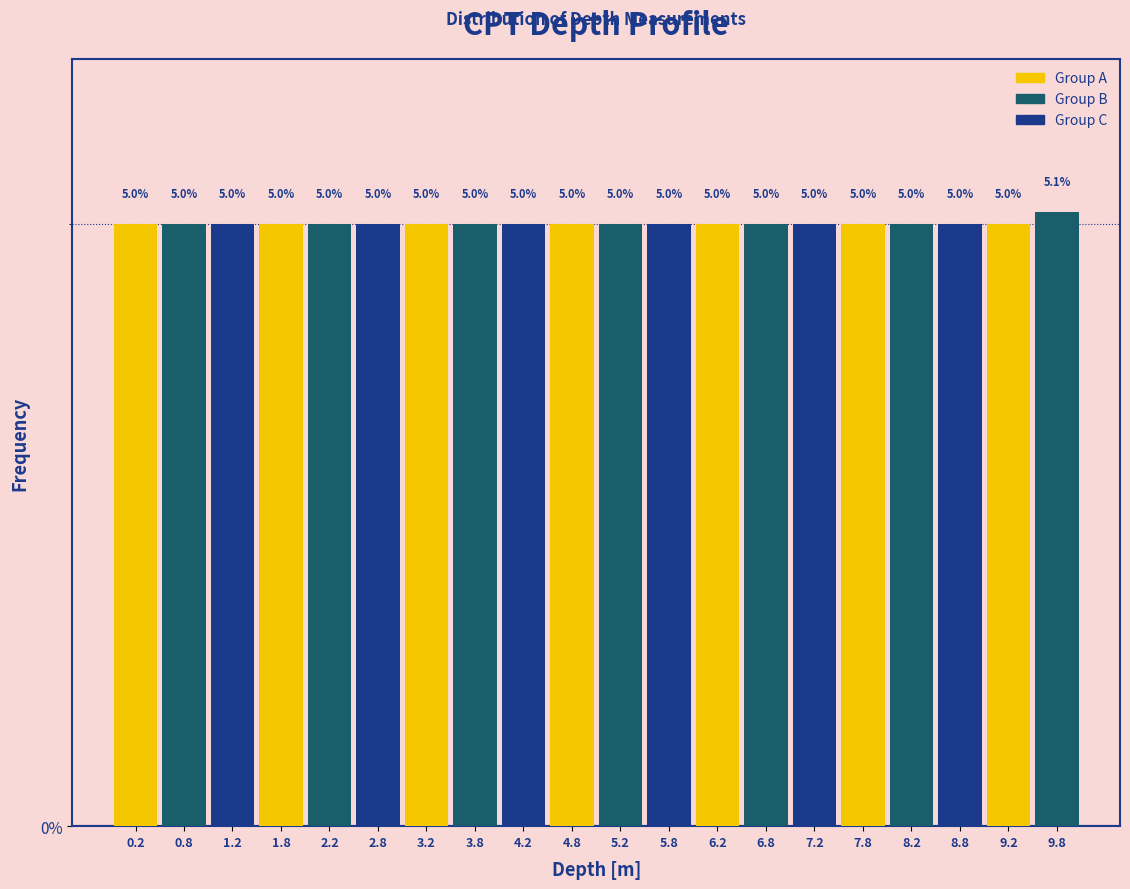

Which range on the x-axis has the tallest bar?

9.5 to 10.0